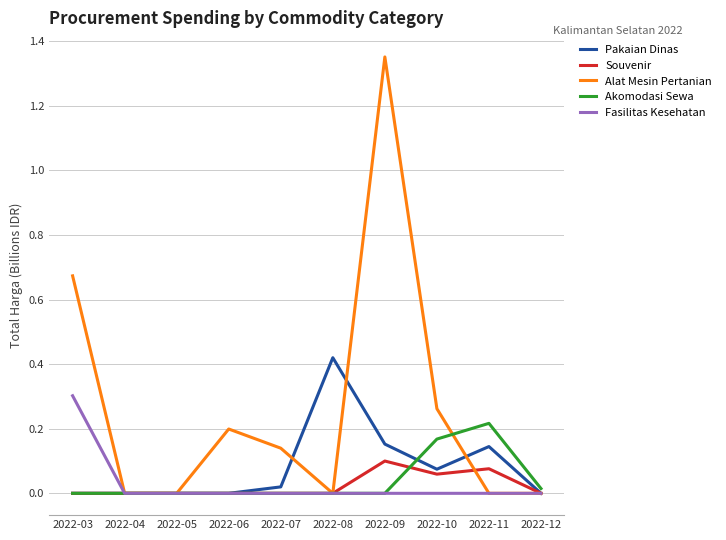

True or false: Alat Mesin Pertanian has more than 1 interior local peaks.

True